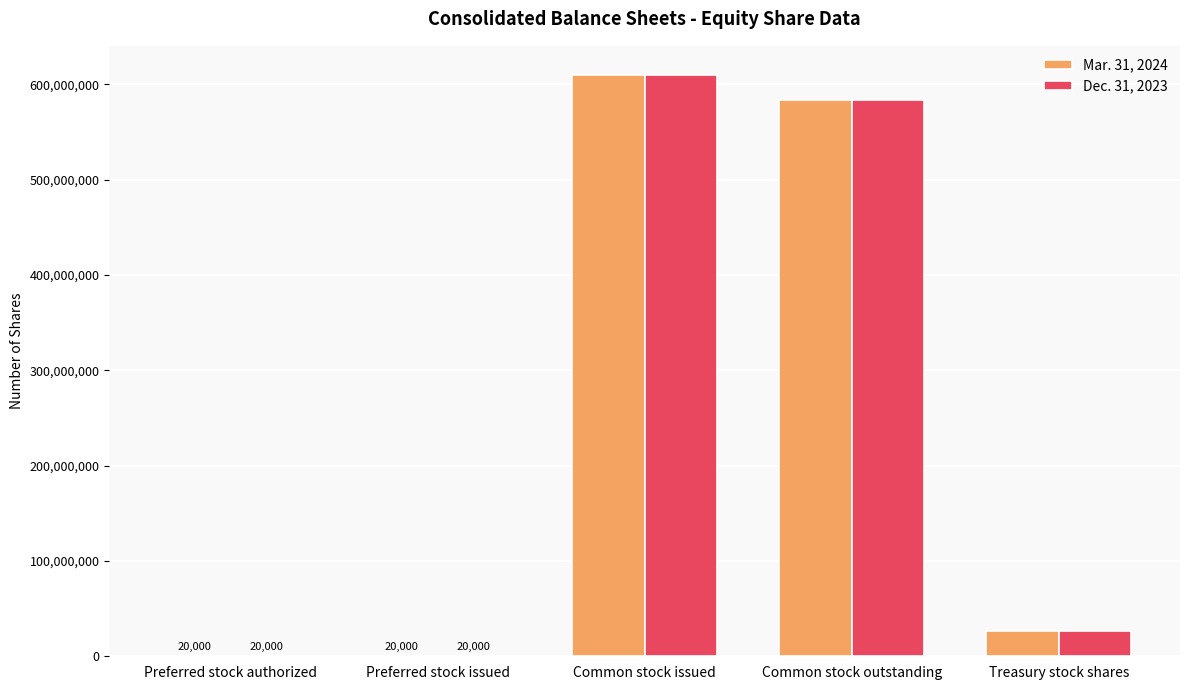

At which category is the sum across all series the highest?

Common stock issued